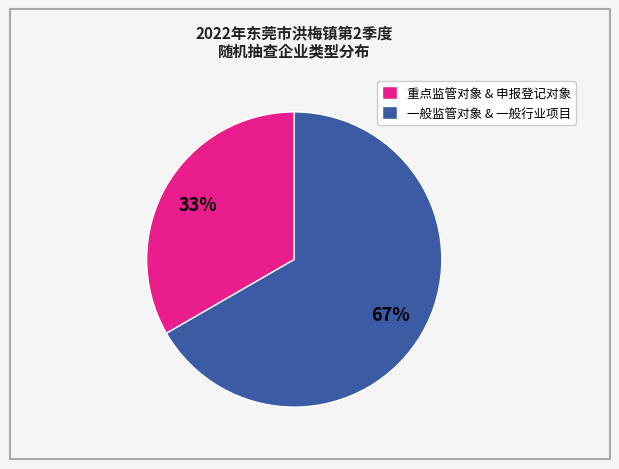

Is it true that 一般监管对象 & 一般行业项目 is 67% of the pie?

True